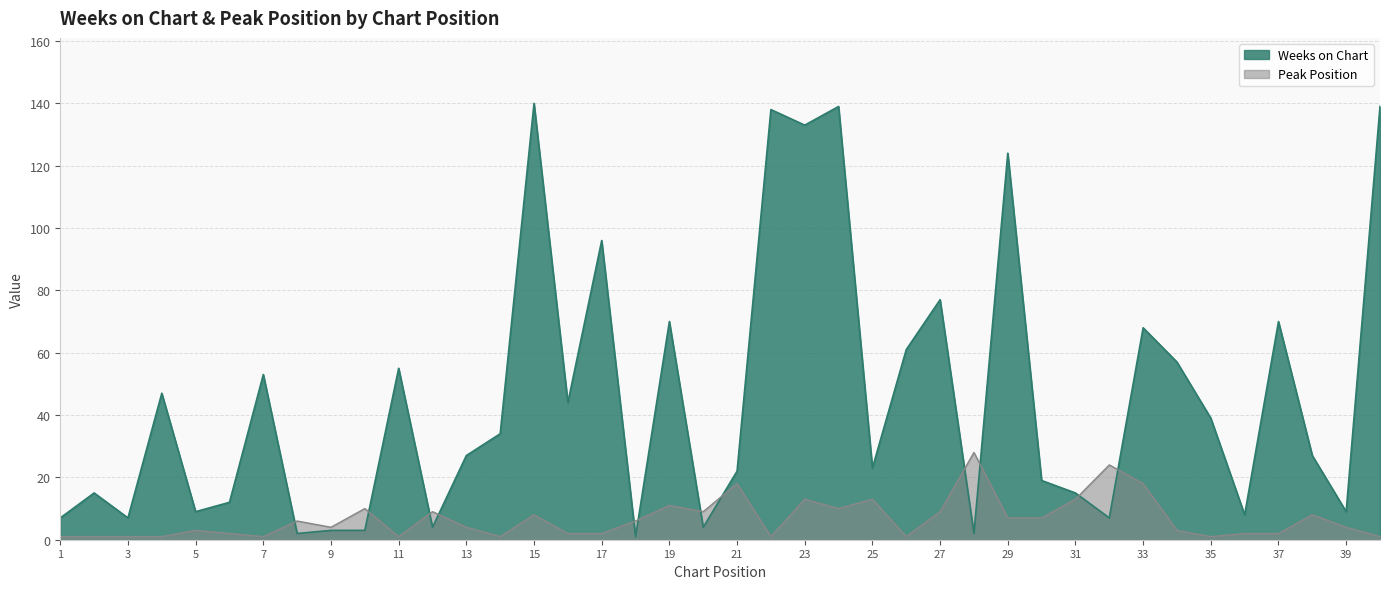

Which series has the largest total across all categories?

Weeks on Chart